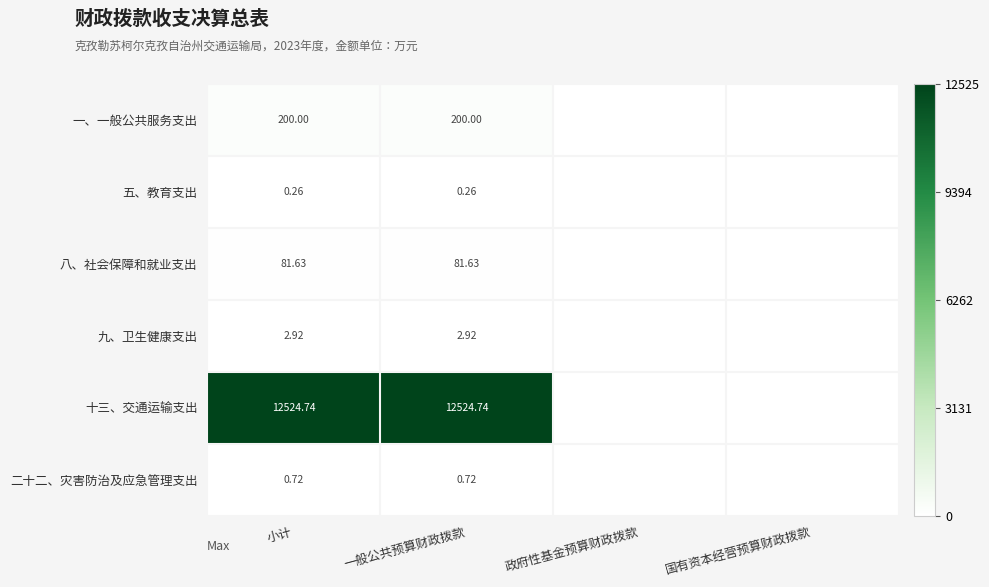

Rank the series at 小计 from highest to lowest value.

十三、交通运输支出, 一、一般公共服务支出, 八、社会保障和就业支出, 九、卫生健康支出, 二十二、灾害防治及应急管理支出, 五、教育支出